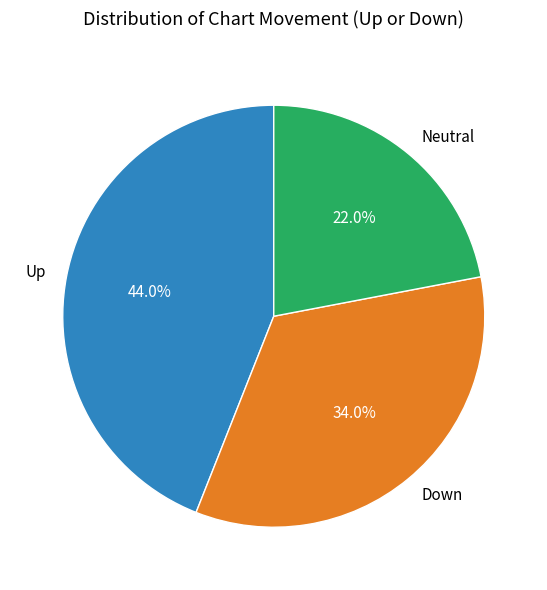

How many slices are in this pie chart?

3